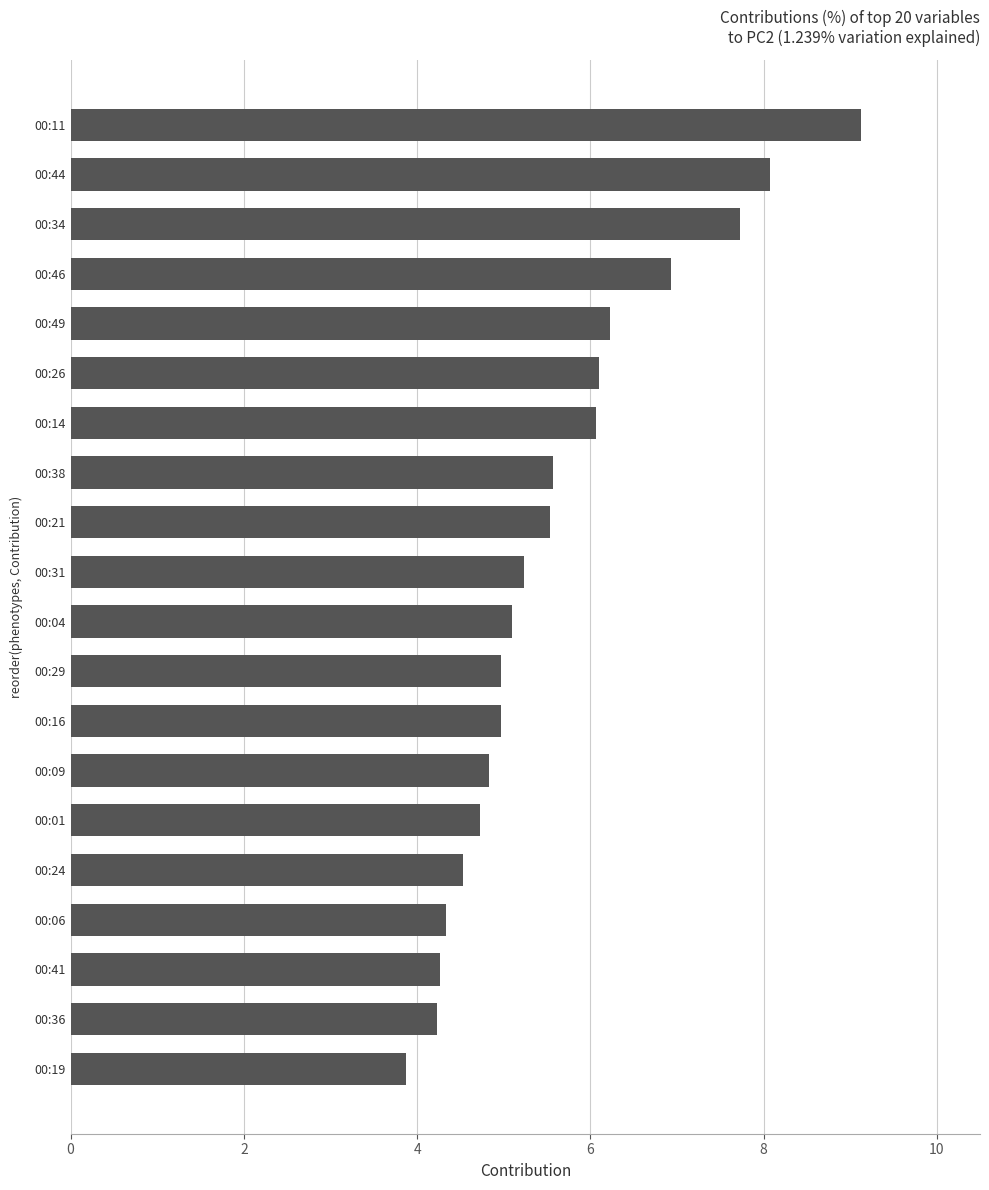

What is the average value?

5.6